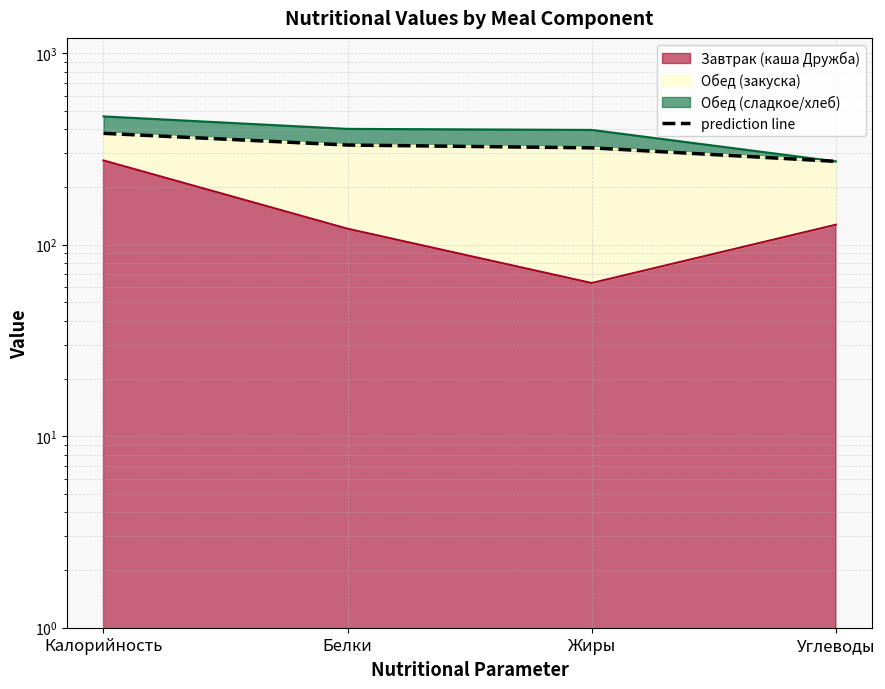

Which category has the highest value across all series?

Калорийность